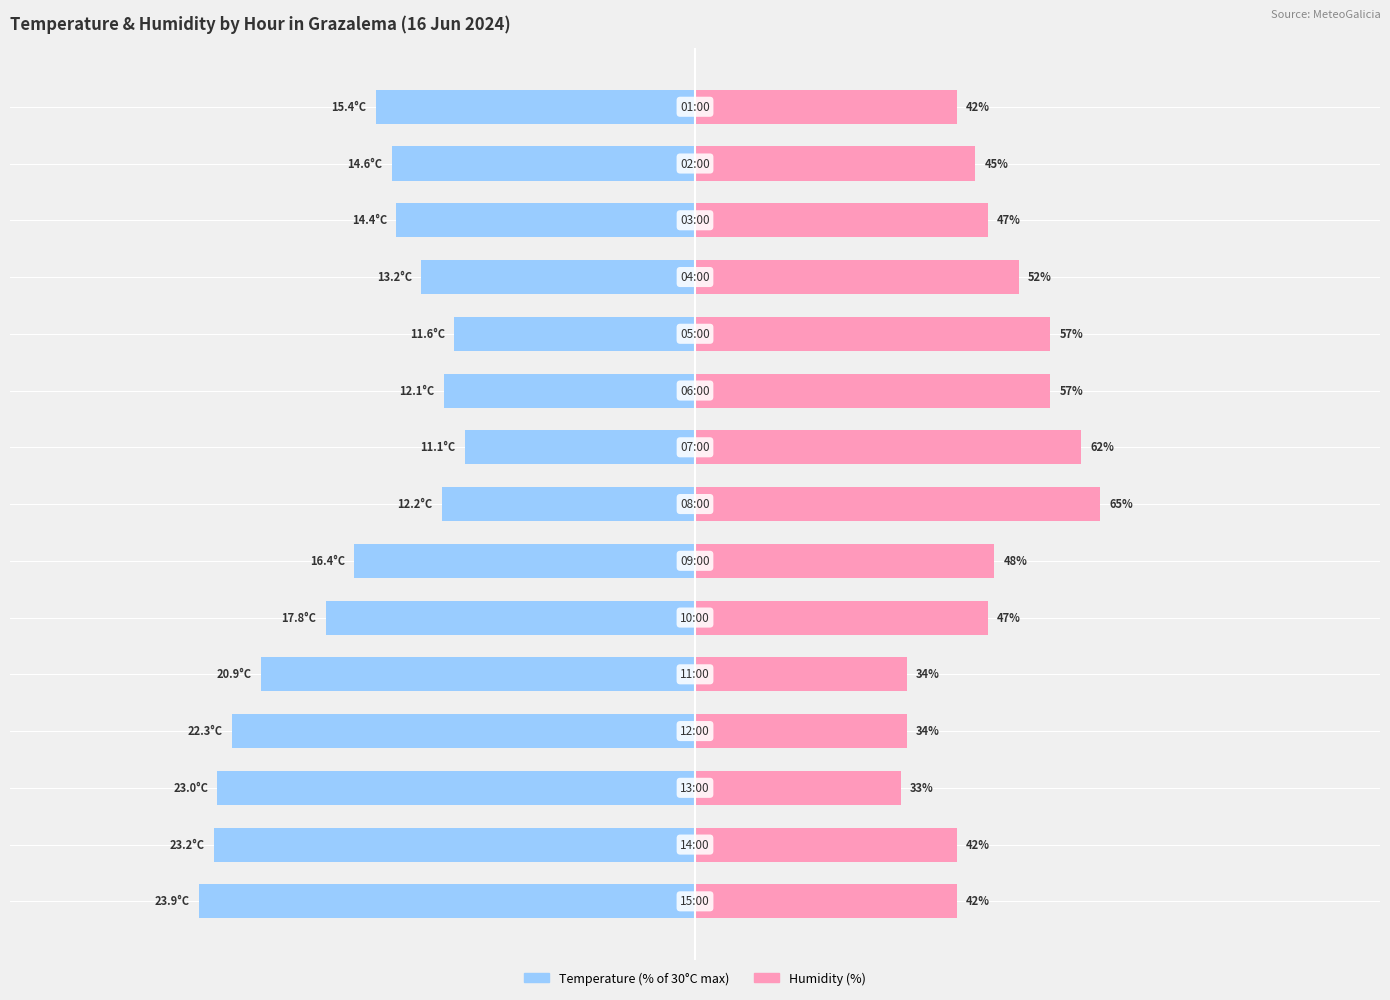

What is the label of the 2nd bar from the right?

13